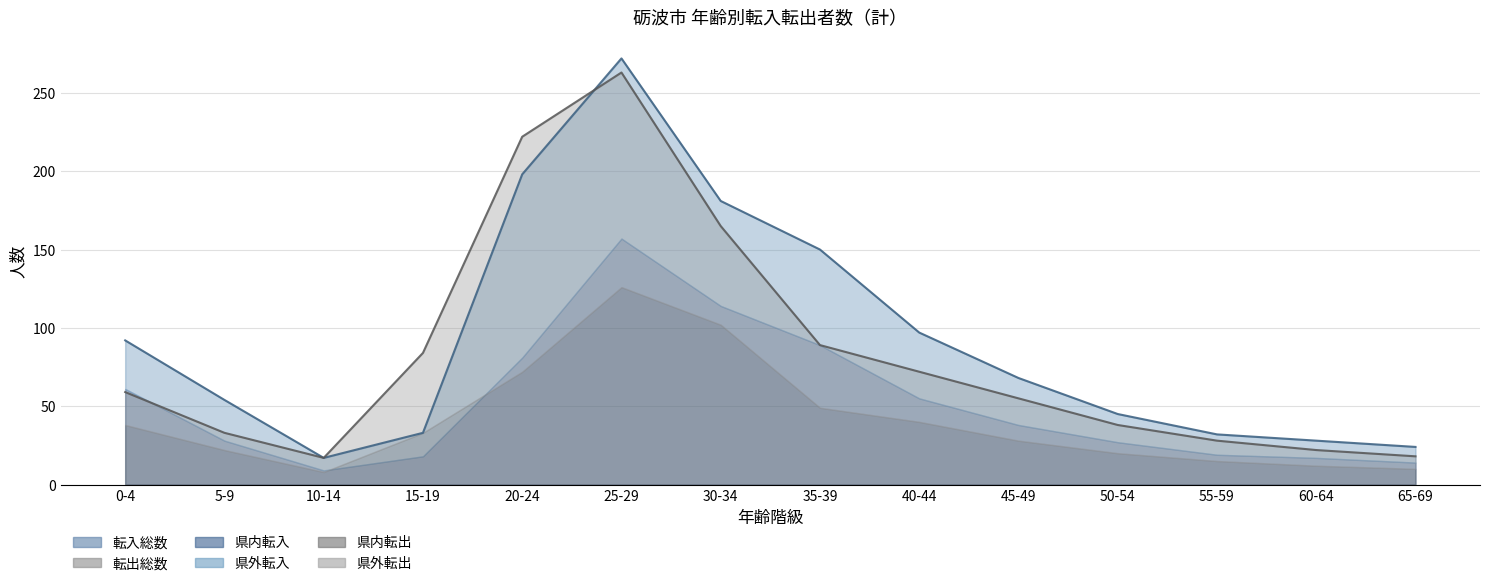

How many categories are shown in the chart?

14